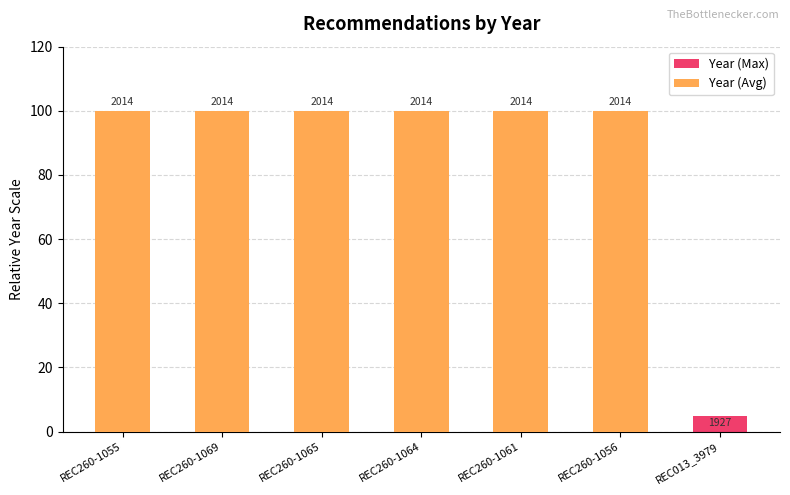

At how many categories does at least one series exceed 84?

6